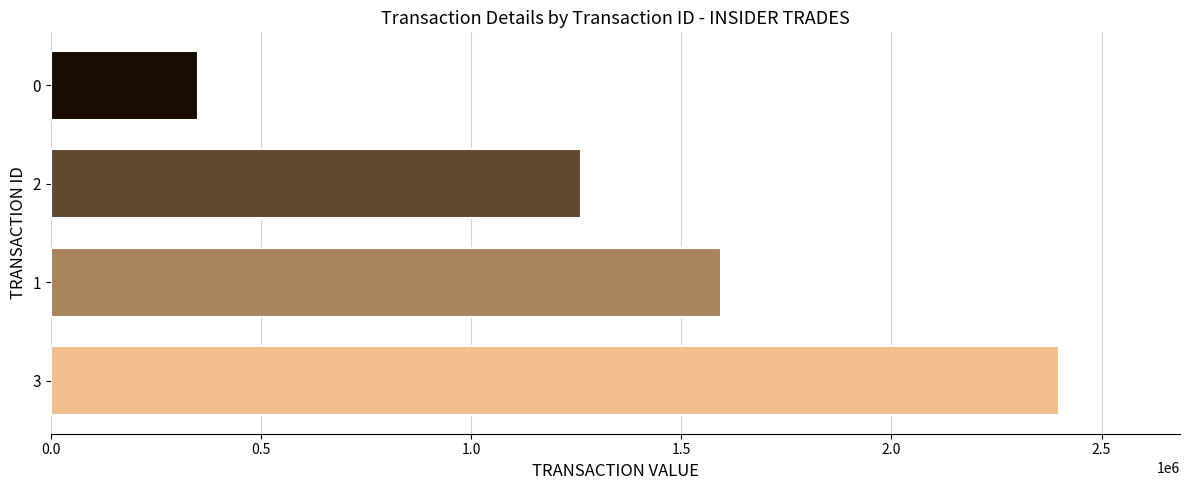

True or false: the data shows 482192 at 0.

False